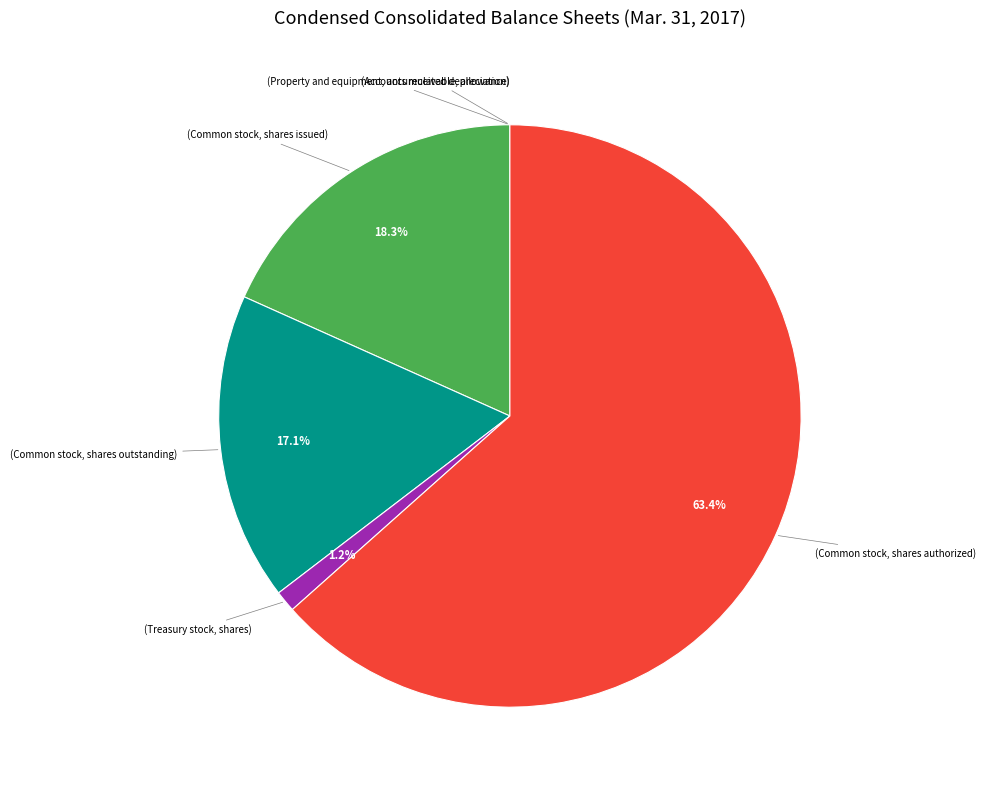

Is there any slice that represents more than half of the pie?

Yes